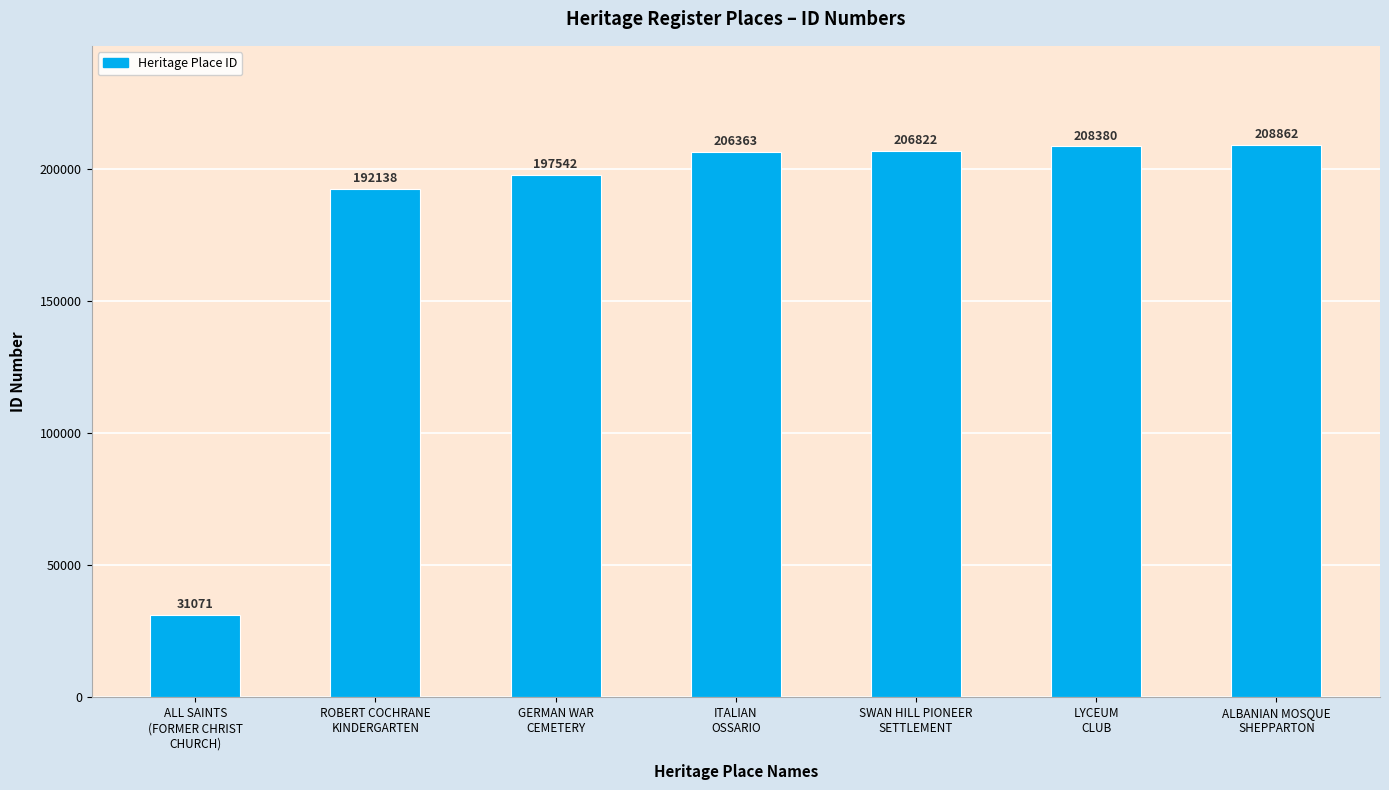

At which label is the value closest to 119966?

ROBERT COCHRANE
KINDERGARTEN